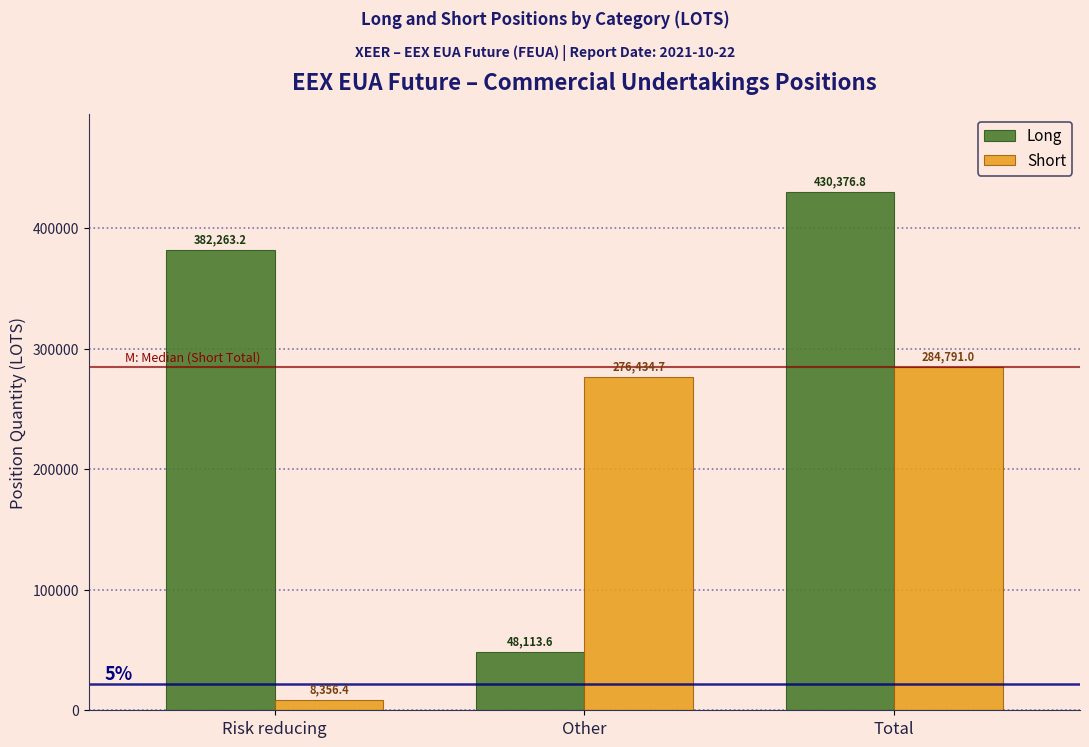

What is the sum of the Short values at Other and Total?

561225.7